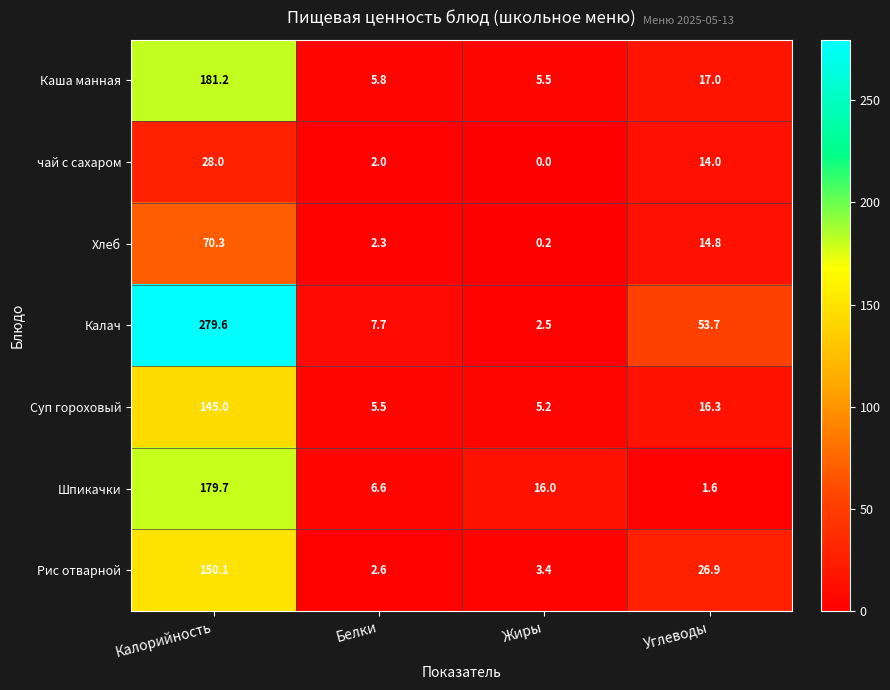

How many series are shown in this chart?

7